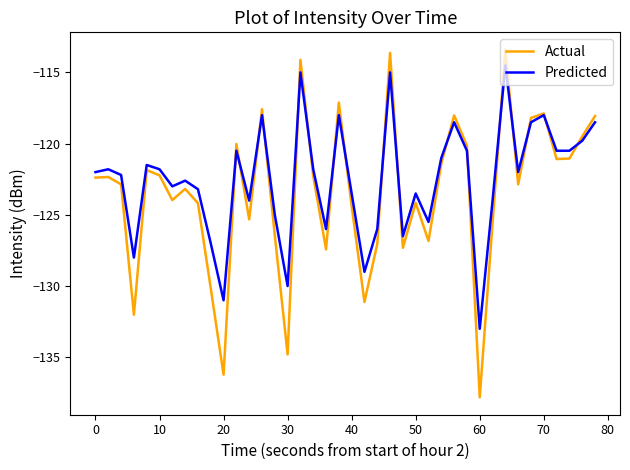

Which series has the largest range (max minus min)?

Actual